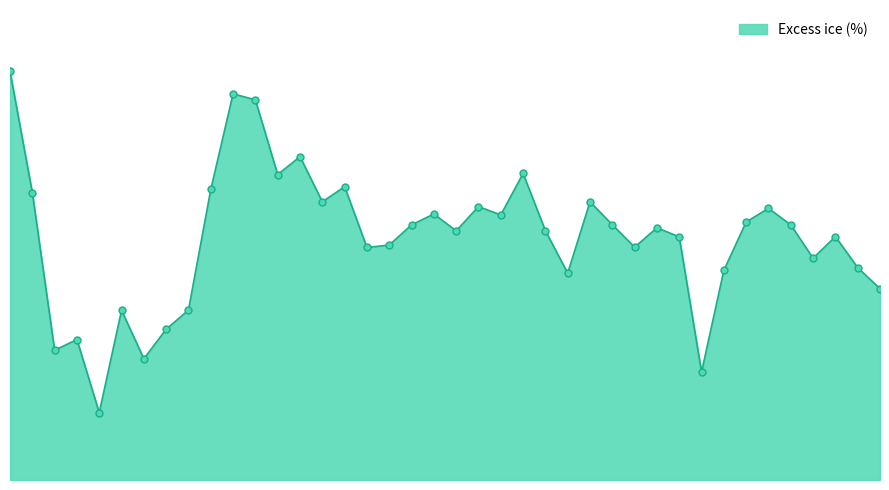

How many lines are shown in the chart?

1